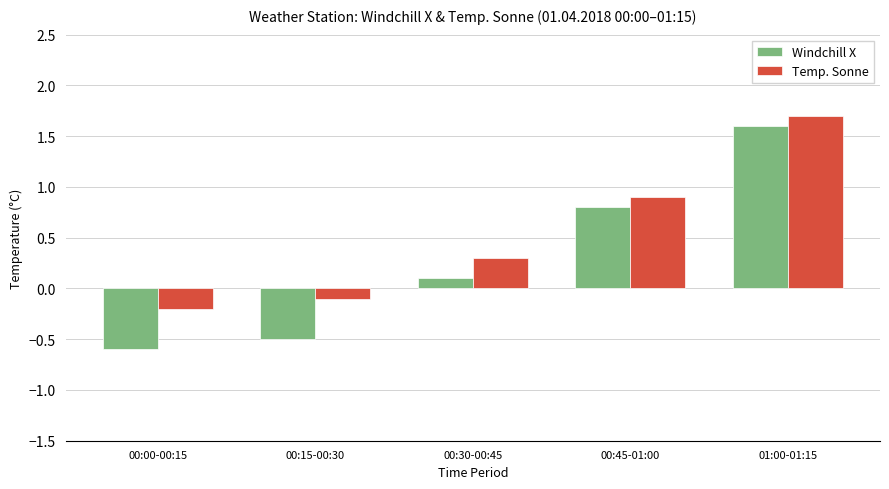

Which series has the largest total across all categories?

Temp. Sonne